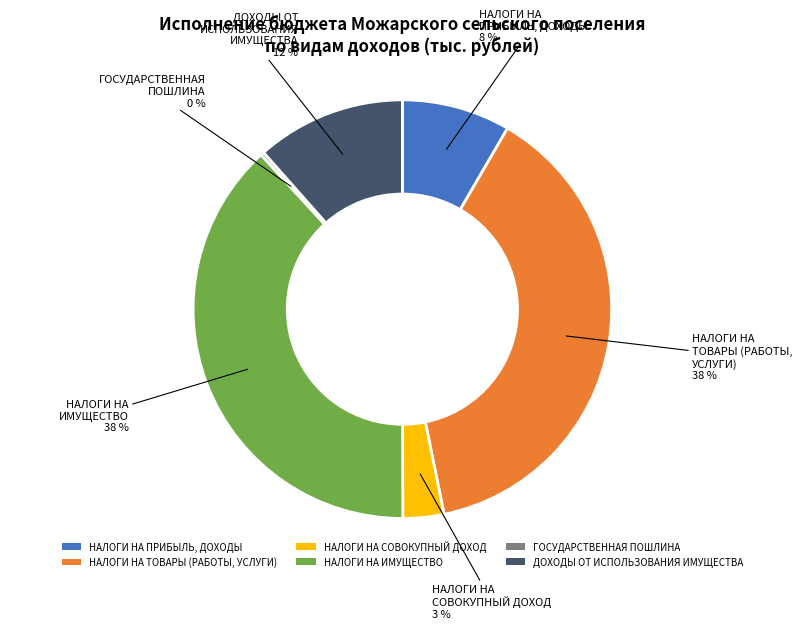

Between НАЛОГИ НА ТОВАРЫ (РАБОТЫ, УСЛУГИ) and НАЛОГИ НА СОВОКУПНЫЙ ДОХОД, which is larger?

НАЛОГИ НА ТОВАРЫ (РАБОТЫ, УСЛУГИ)